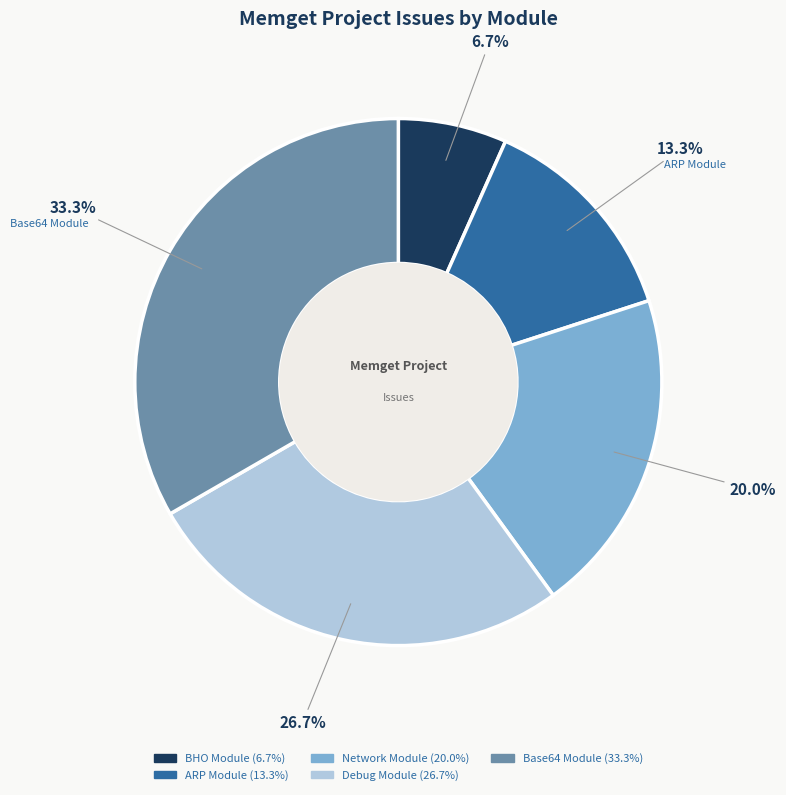

To the nearest percent, what is the difference between the Debug Module and BHO Module slice percentages?

20%